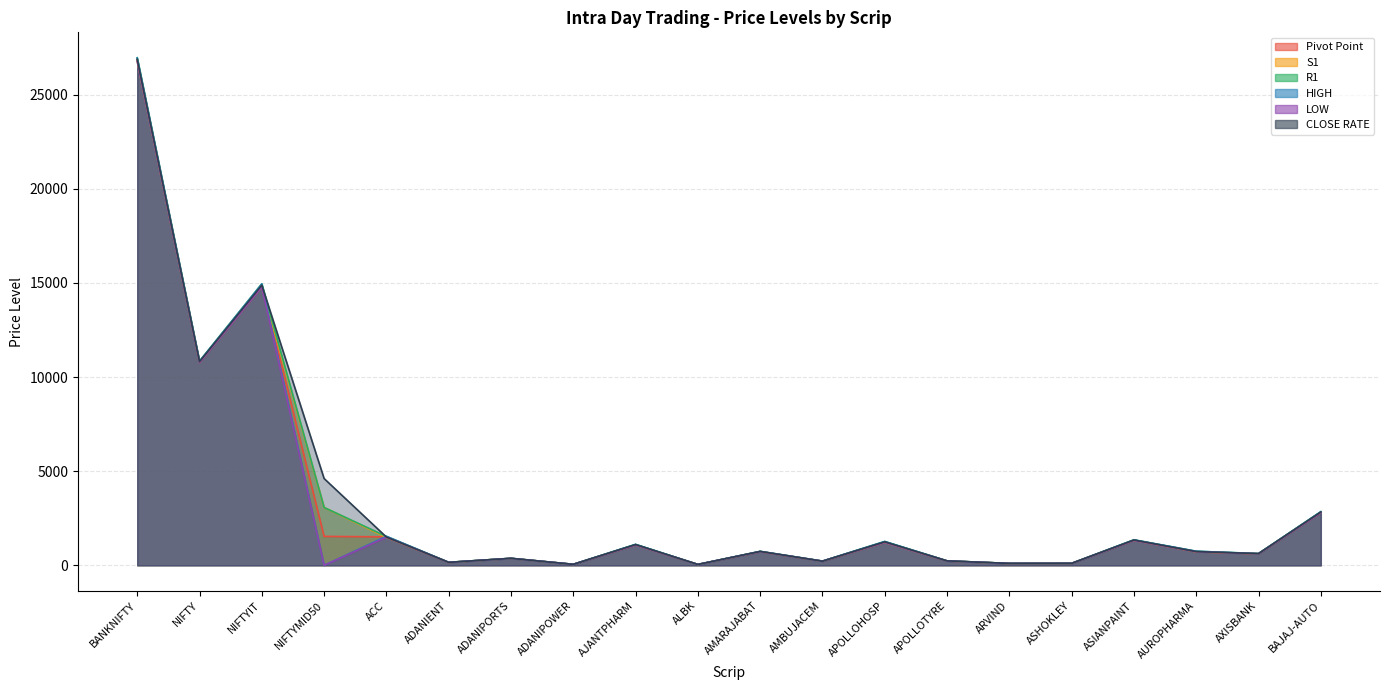

True or false: R1 and Pivot Point cross at least once.

False